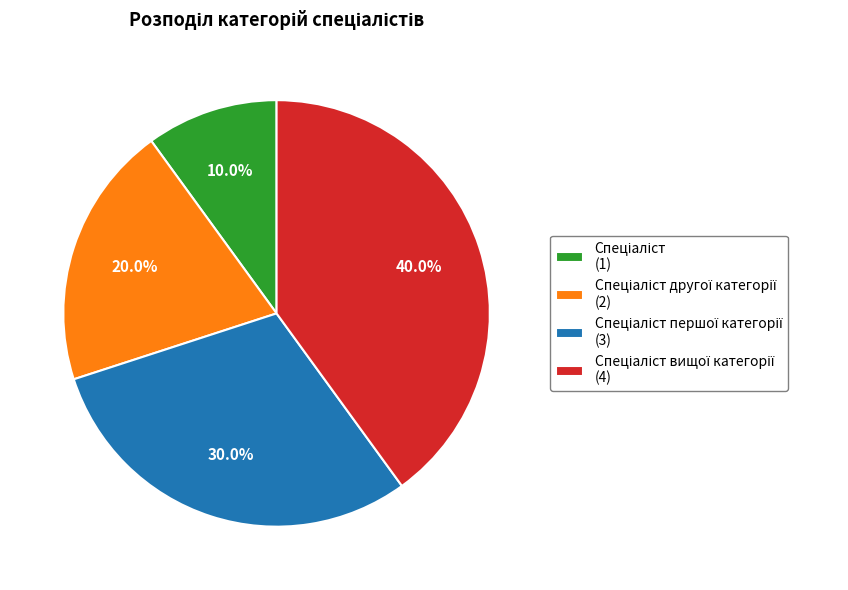

Is there a majority slice in this chart?

No